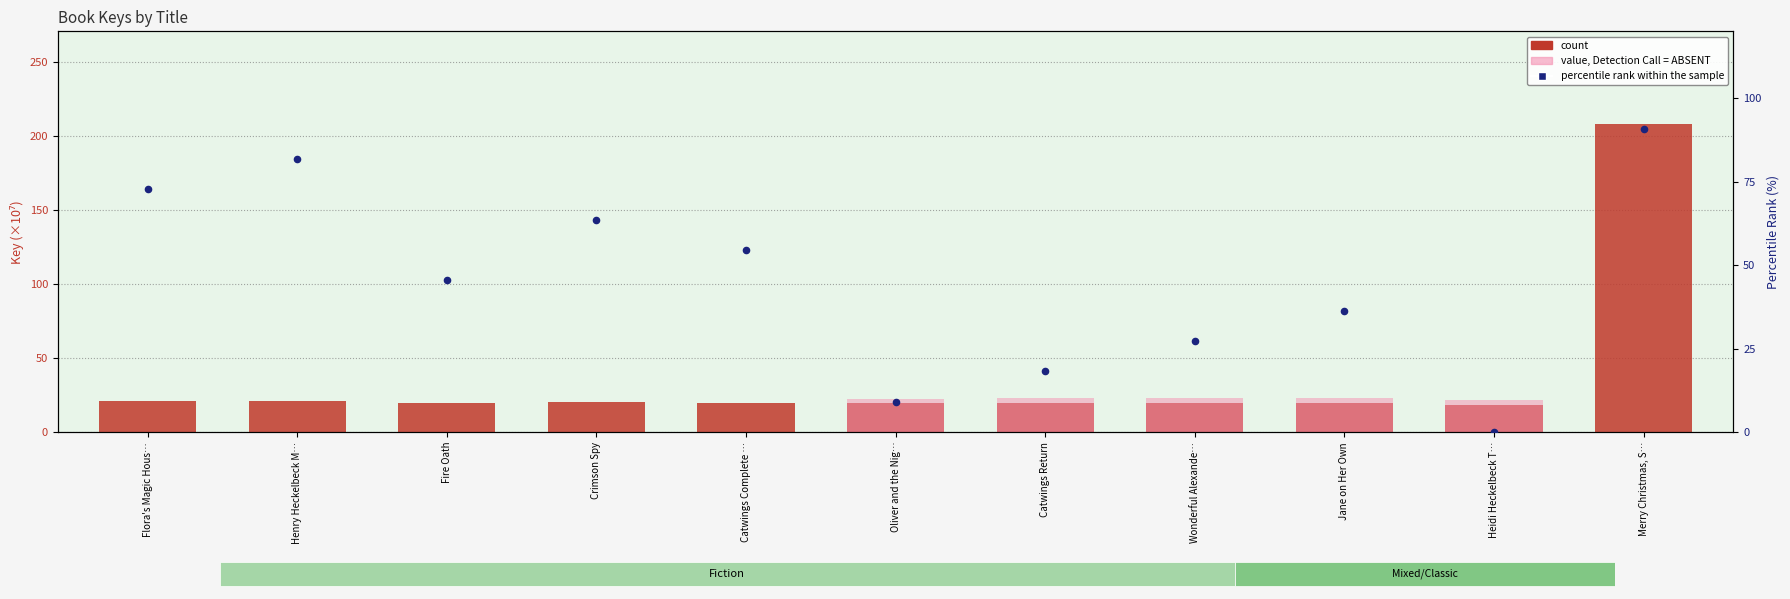

Is the value of count at Merry Christmas, S… greater than the value of percentile rank within the sample at Jane on Her Own?

Yes